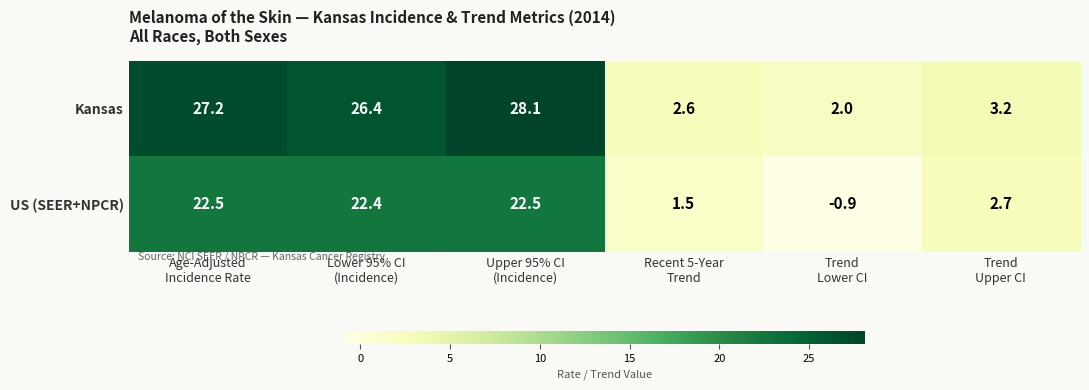

Reading left to right, what are all the values shown in this chart?

Kansas: 27.2	26.4	28.1	2.6	2.0	3.2
US (SEER+NPCR): 22.5	22.4	22.5	1.5	-0.9	2.7